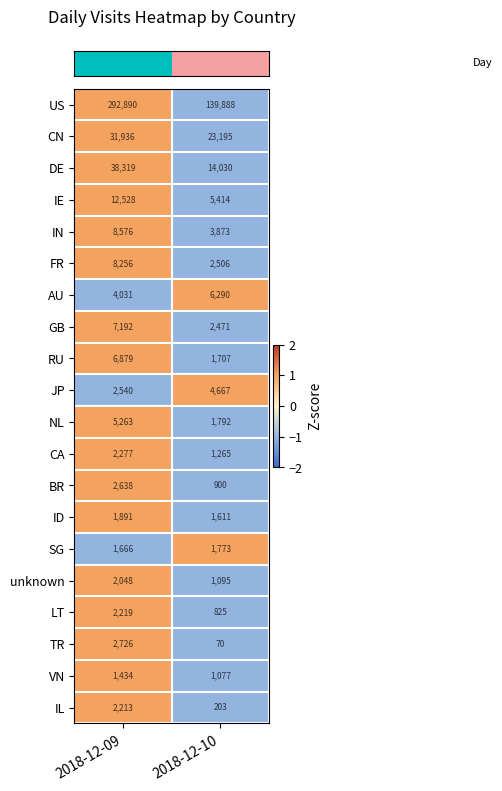

Between 2018-12-09 and 2018-12-10, which series saw the biggest shift?

US